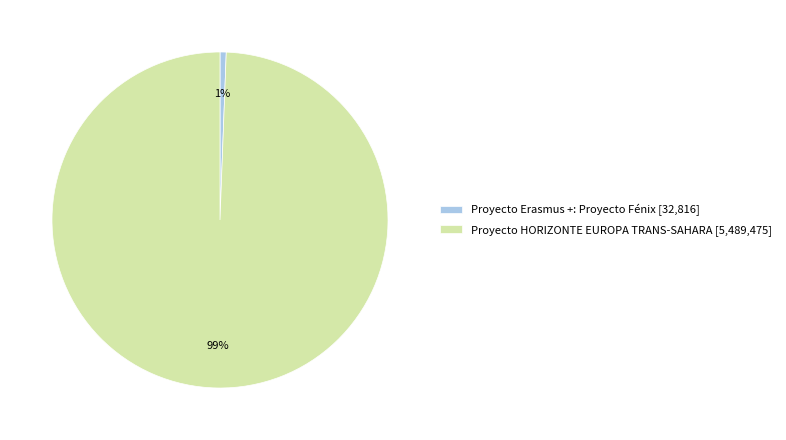

True or false: Proyecto HORIZONTE EUROPA TRANS-SAHARA accounts for 99% of the total.

True